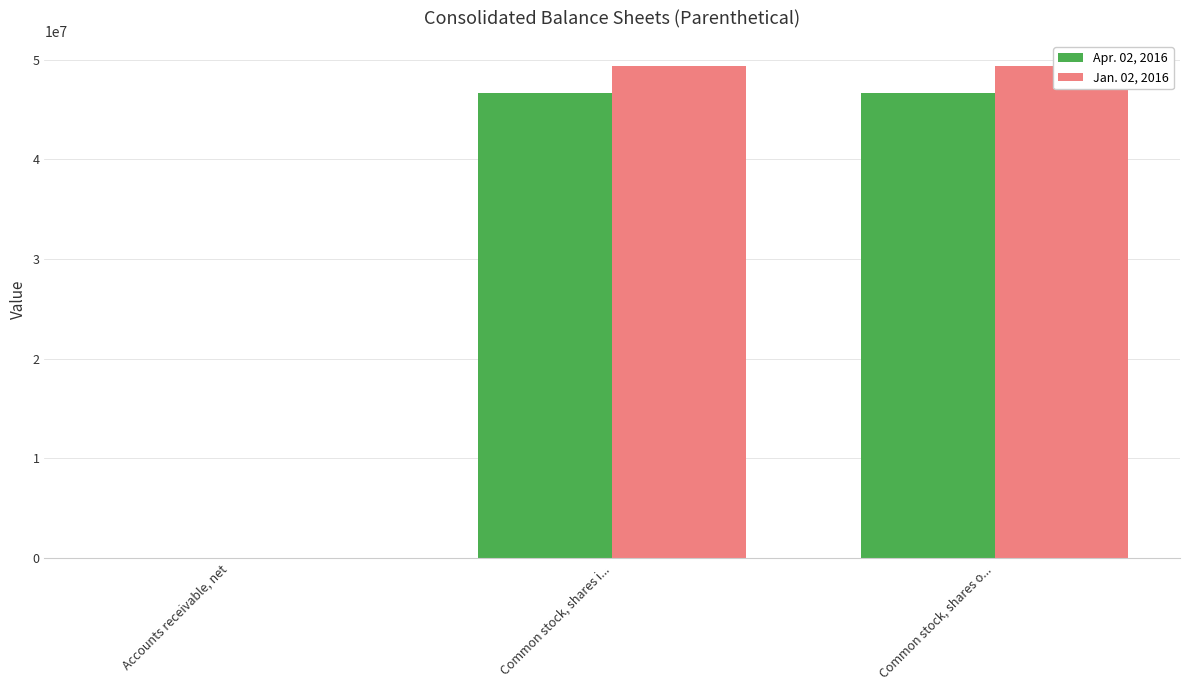

Which series has the largest total across all categories?

Jan. 02, 2016